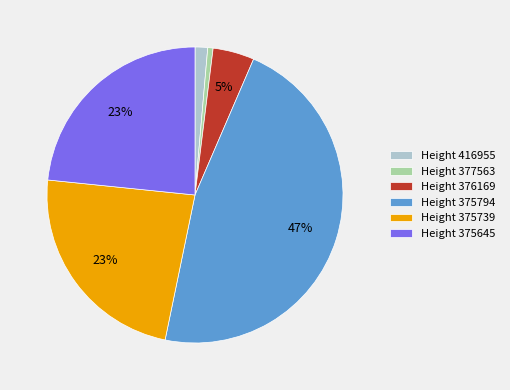

True or false: Height 375739 accounts for 29% of the total.

False